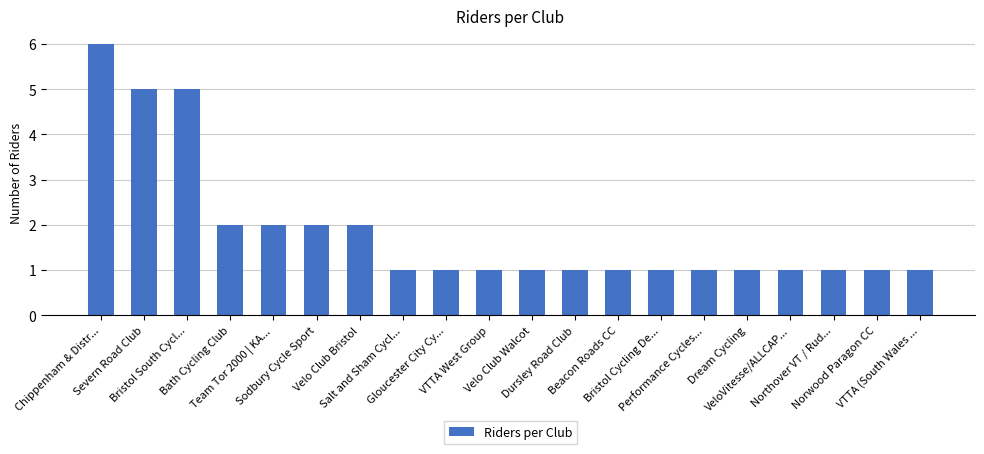

Are the bars grouped side by side (vs. stacked)?

No